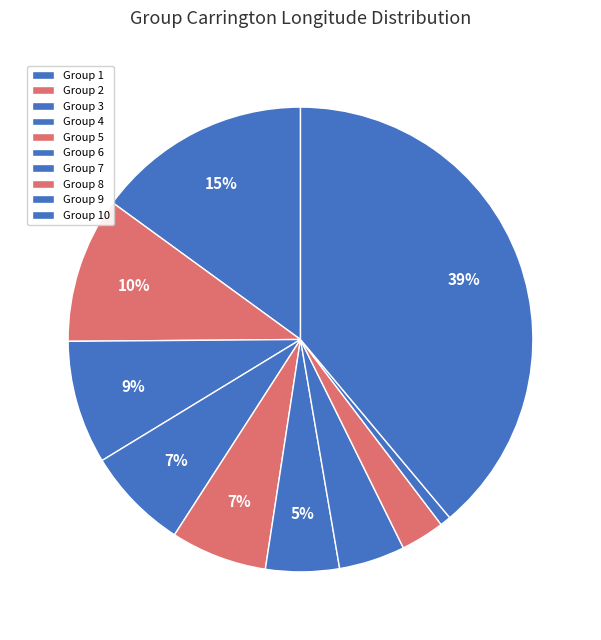

Which slice is the largest?

Group 10